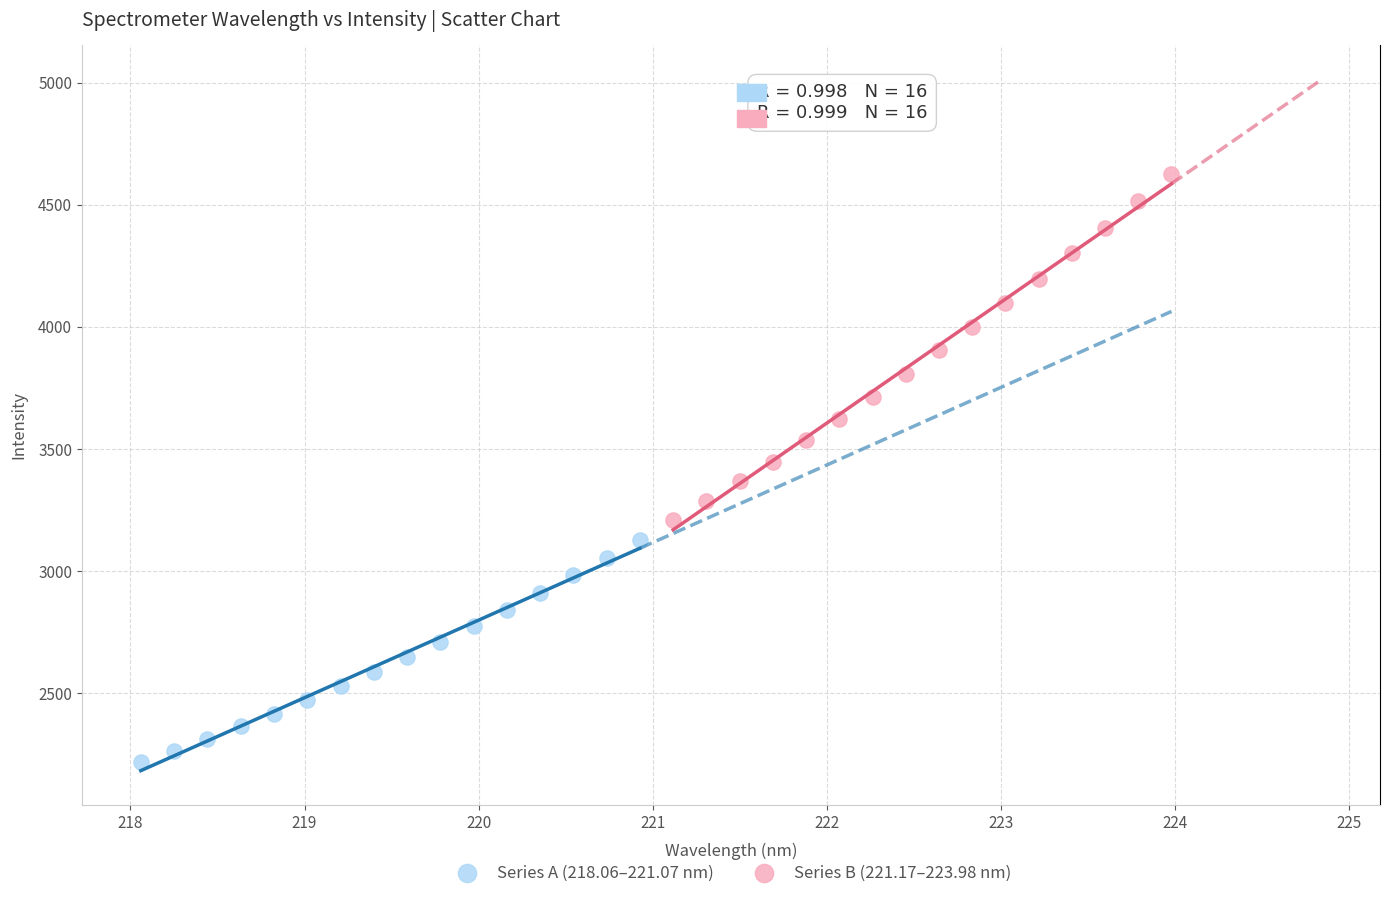

Which series reaches the maximum Y coordinate?

Series B (221.17–223.98 nm)